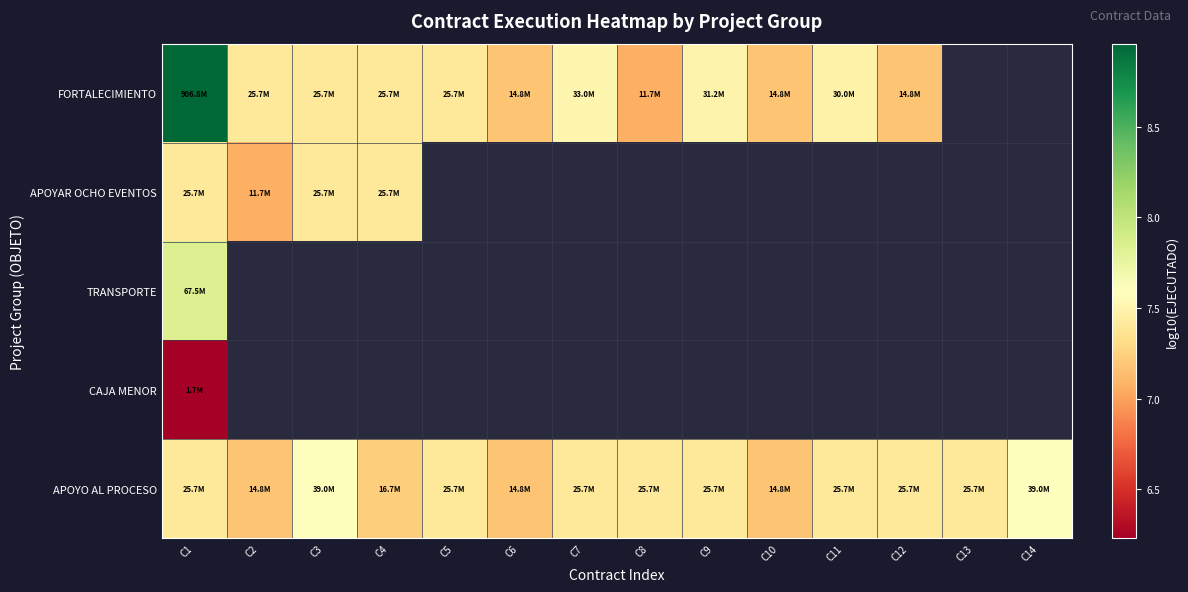

The value of FORTALECIMIENTO at C10 is 4.7. True or false?

False